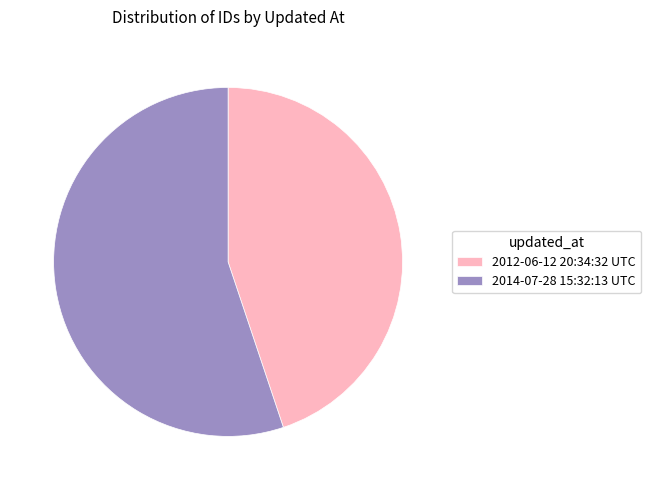

True or false: 2014-07-28 15:32:13 UTC accounts for 55% of the total.

True